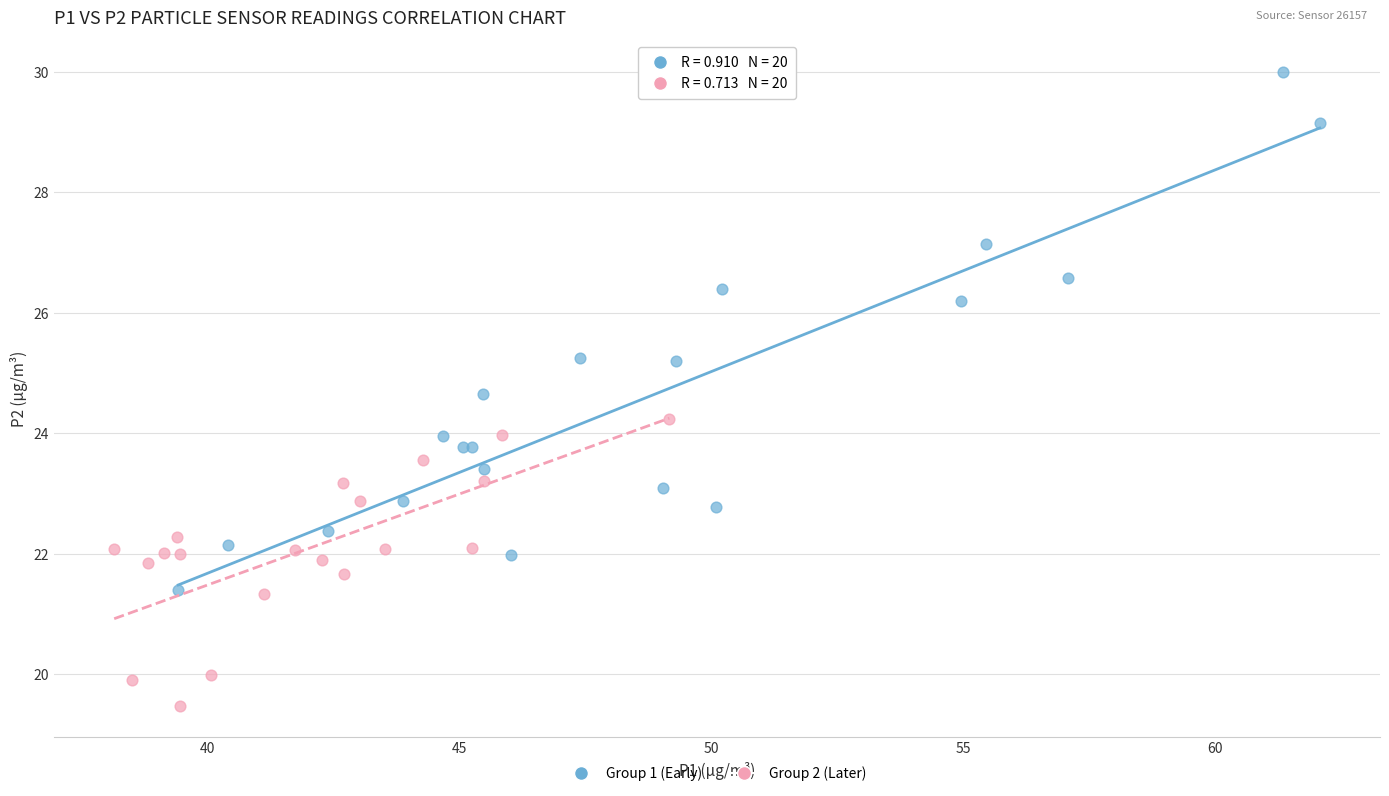

Which series has the widest spread of Y values?

Group 1 (Early)